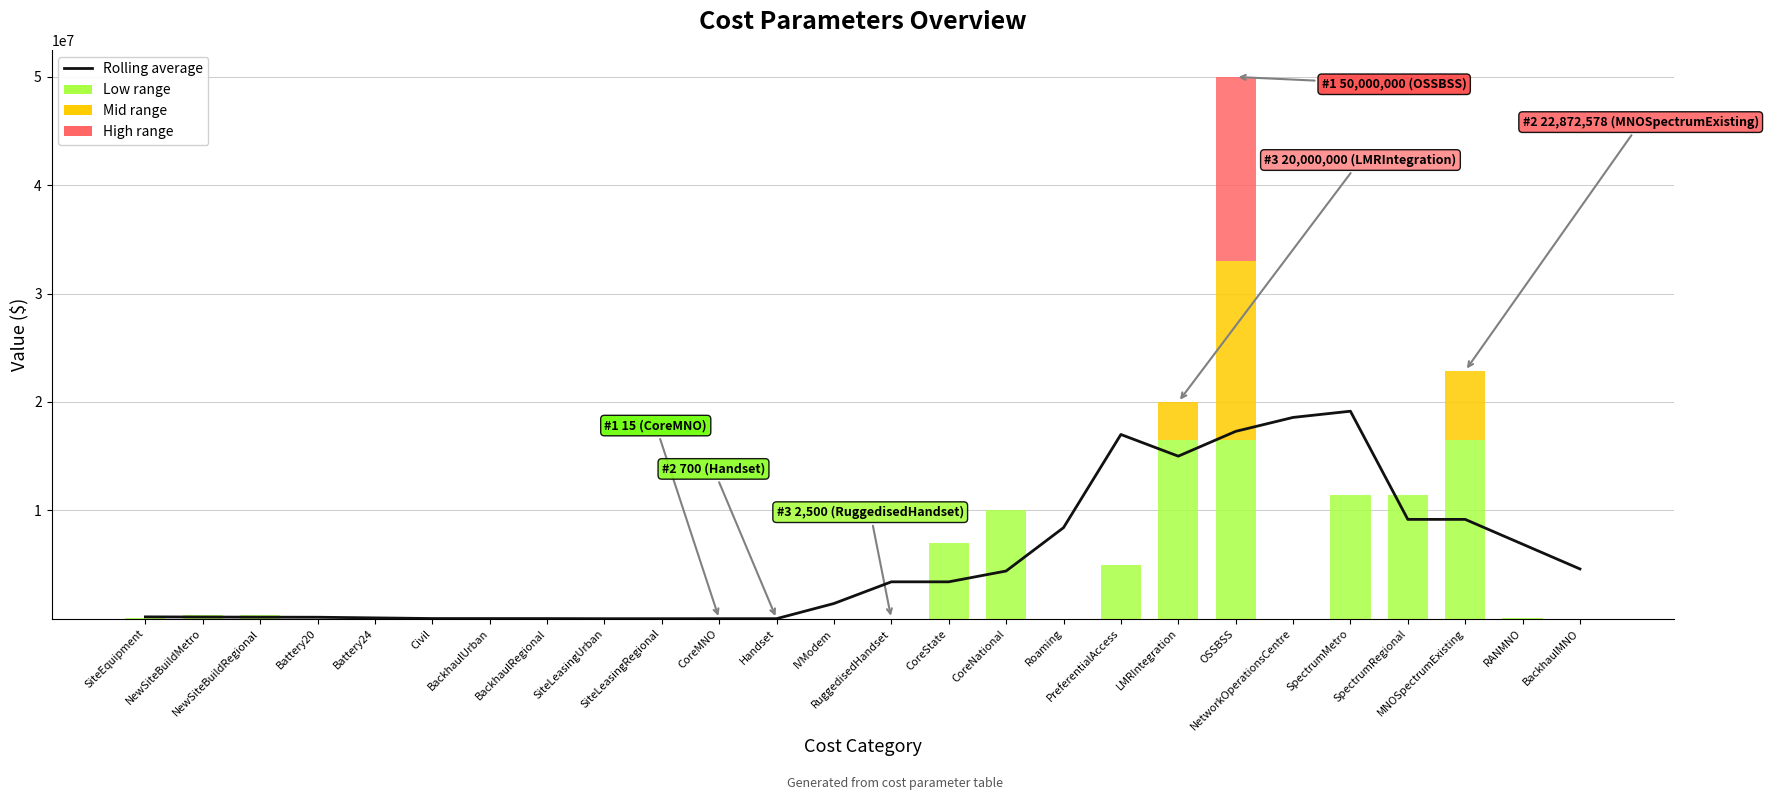

What value does the Rolling average series have at NewSiteBuildMetro?

154000.0